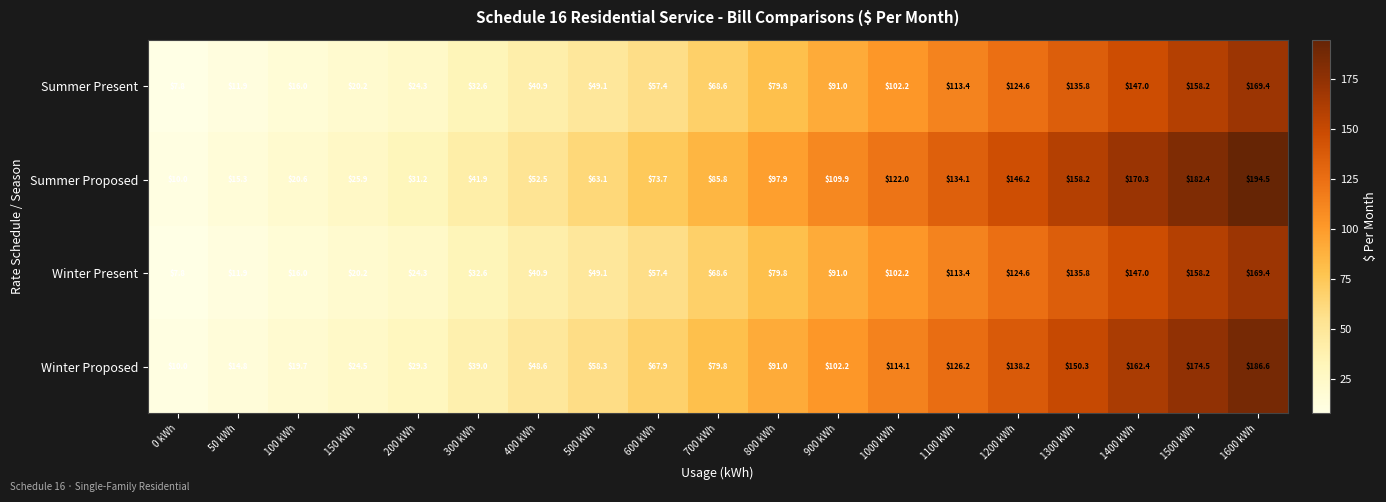

Read the Winter Proposed value at 900 kWh.

102.2